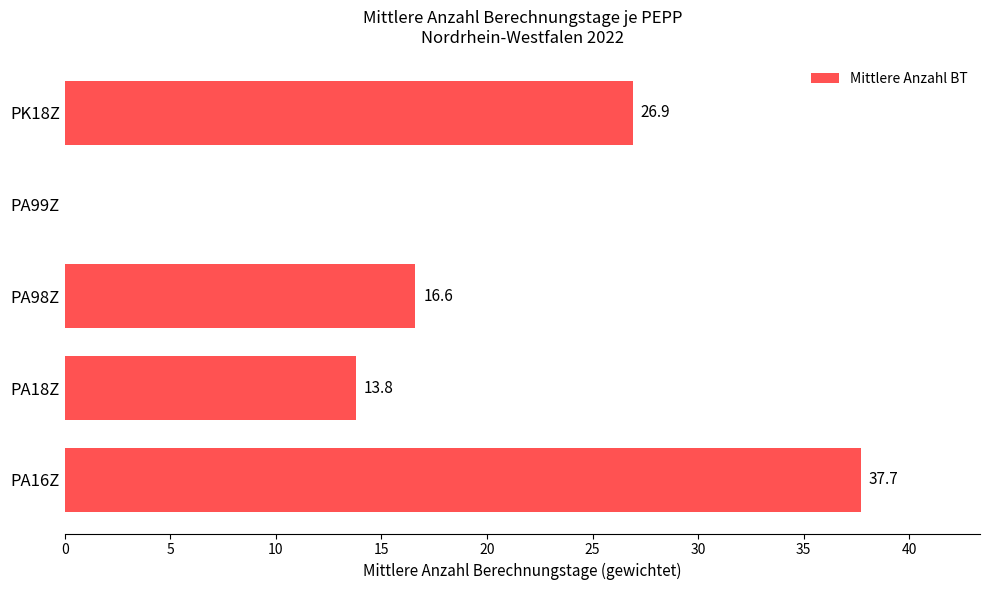

What is the greatest value displayed?

37.7